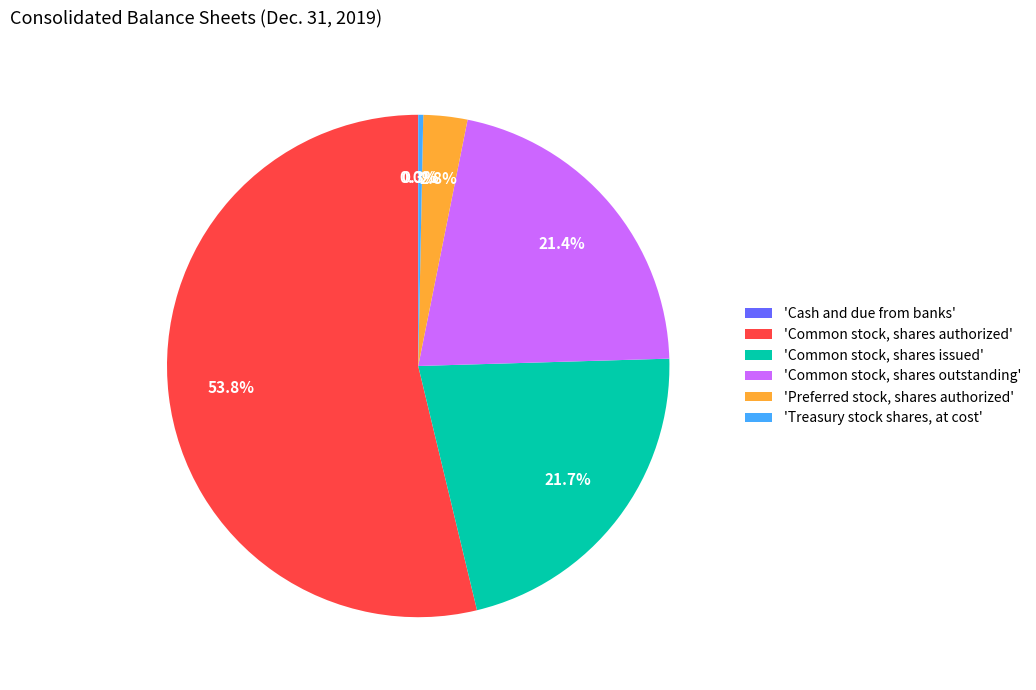

Between 'Preferred stock, shares authorized' and 'Common stock, shares outstanding', which is larger?

'Common stock, shares outstanding'